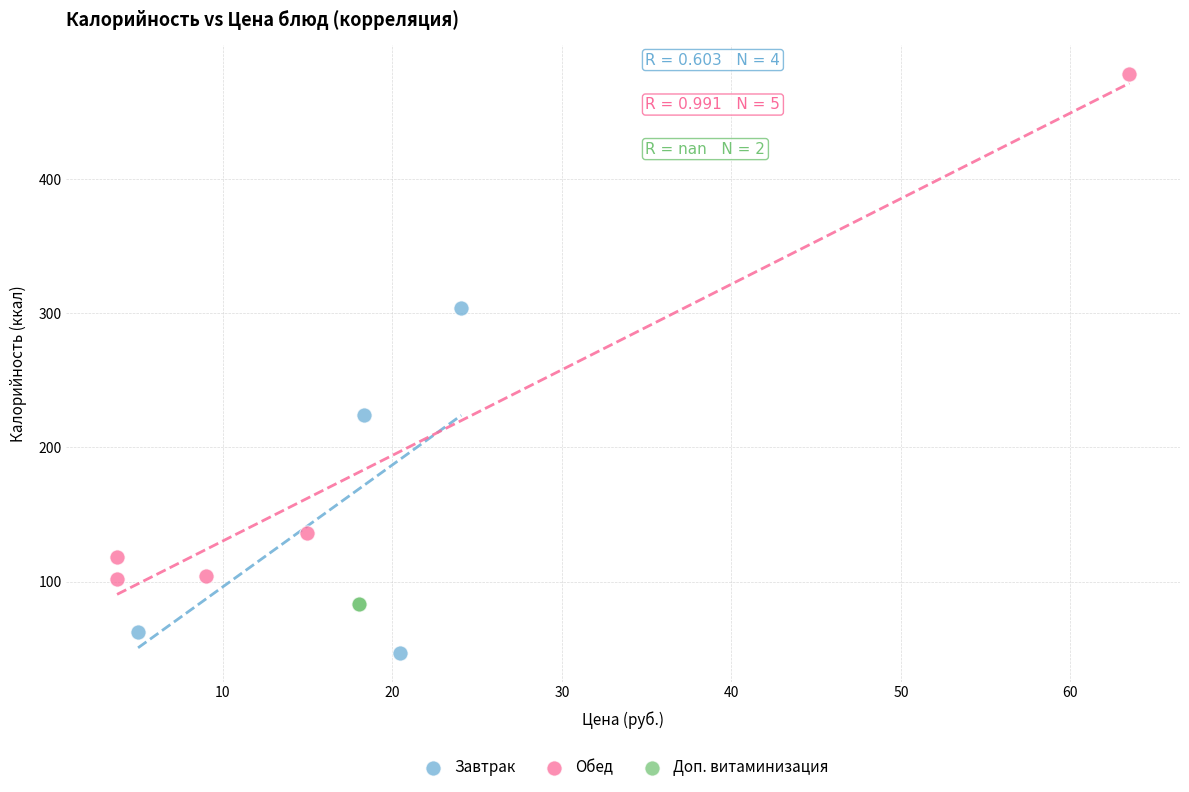

What are all the series names shown in the legend?

Завтрак, Обед, Доп. витаминизация